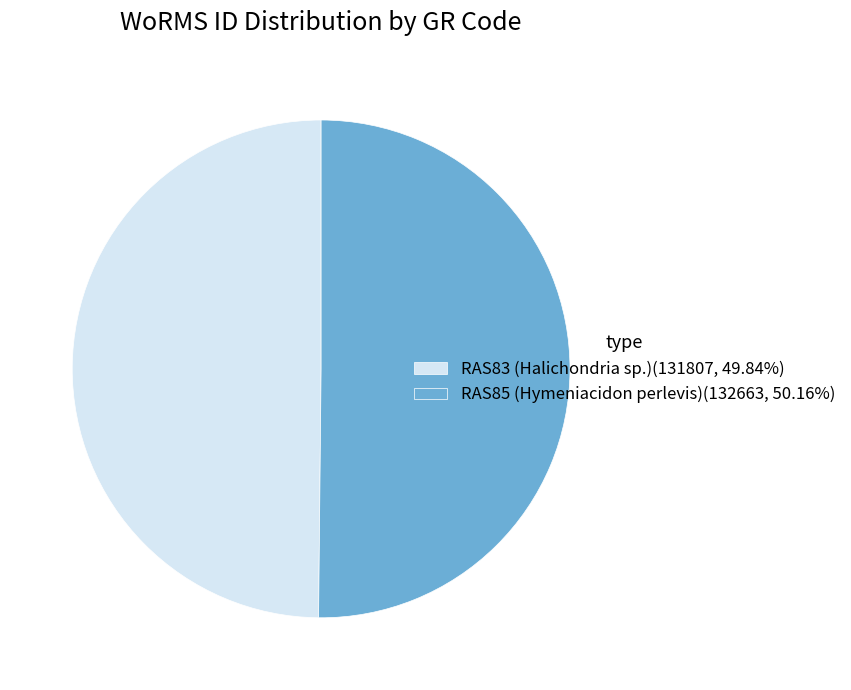

The RAS85 (Hymeniacidon perlevis) slice represents 50% of the pie. True or false?

True